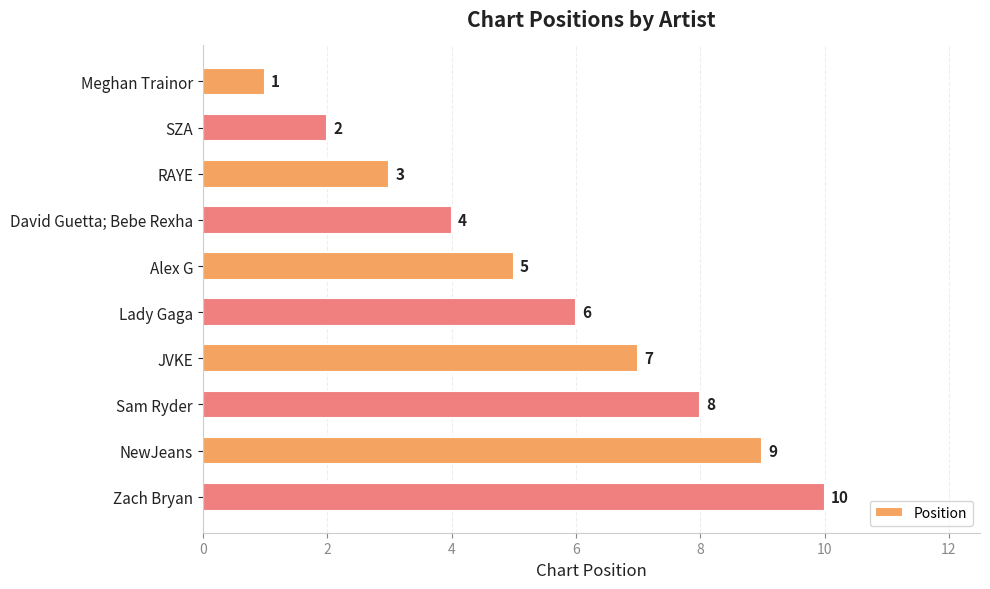

The chart shows a value of 11 at JVKE. True or false?

False